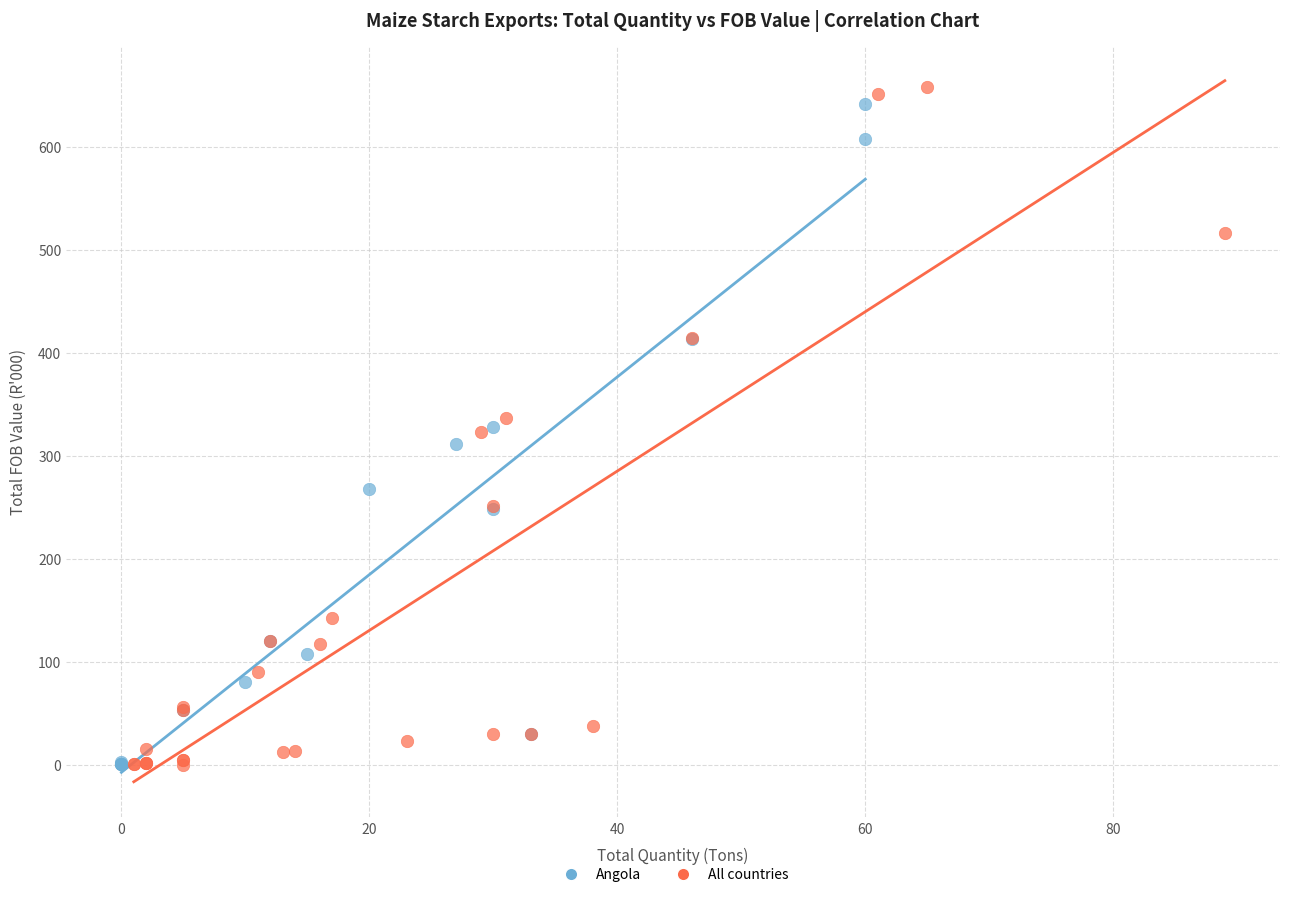

Which series has the widest spread of Y values?

All countries